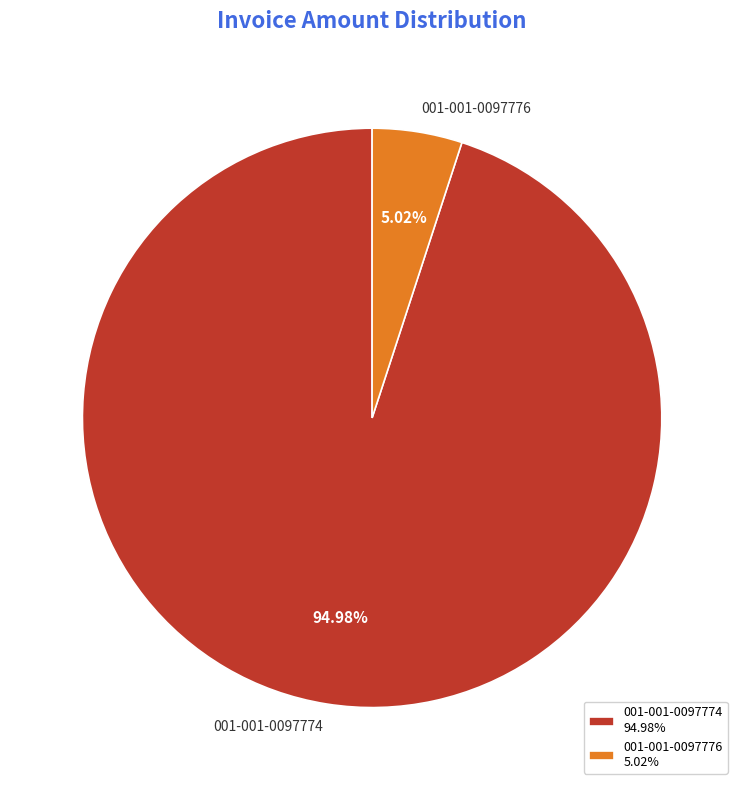

Which category has the biggest portion of the pie?

001-001-0097774